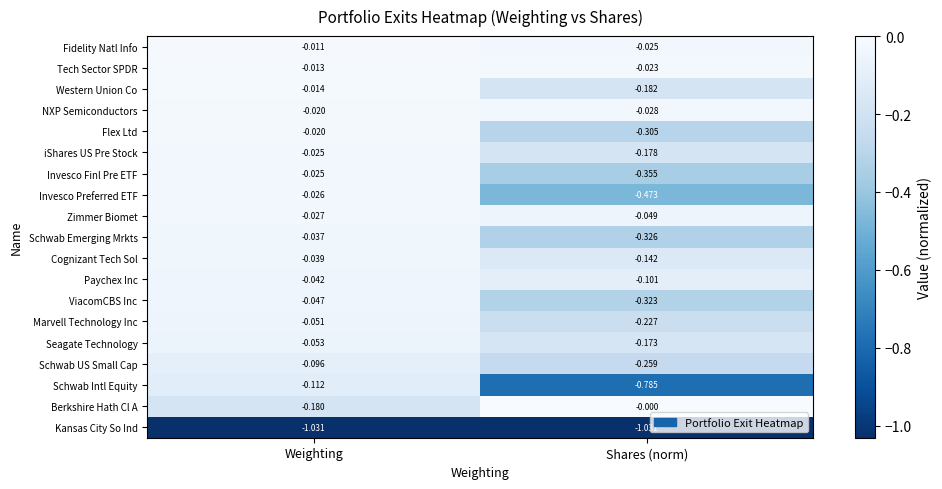

Is the value of NXP Semiconductors at Weighting greater than the value of iShares US Pre Stock at Weighting?

Yes